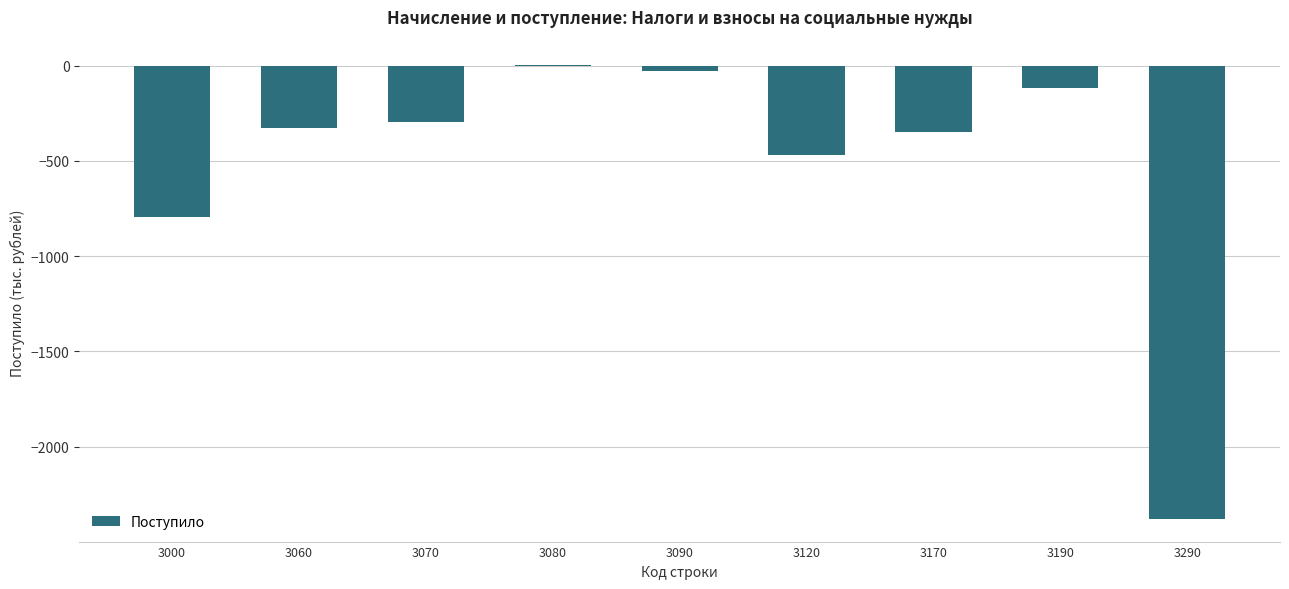

Between 3070 and 3290, which is larger?

3070